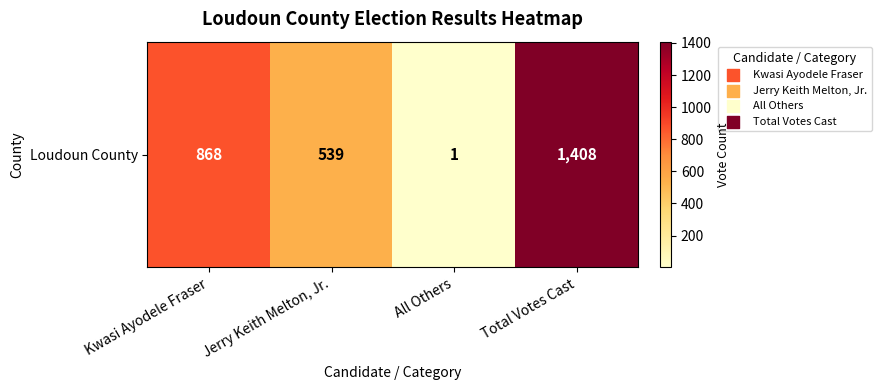

Is it true that the value at All Others is 1?

True